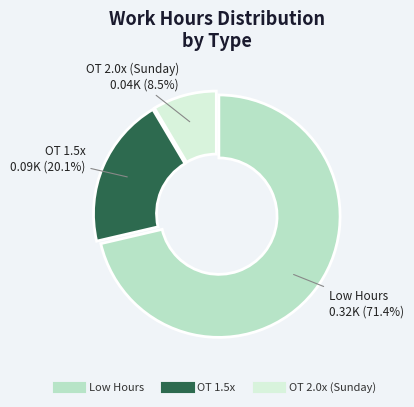

Is there a majority slice in this chart?

Yes